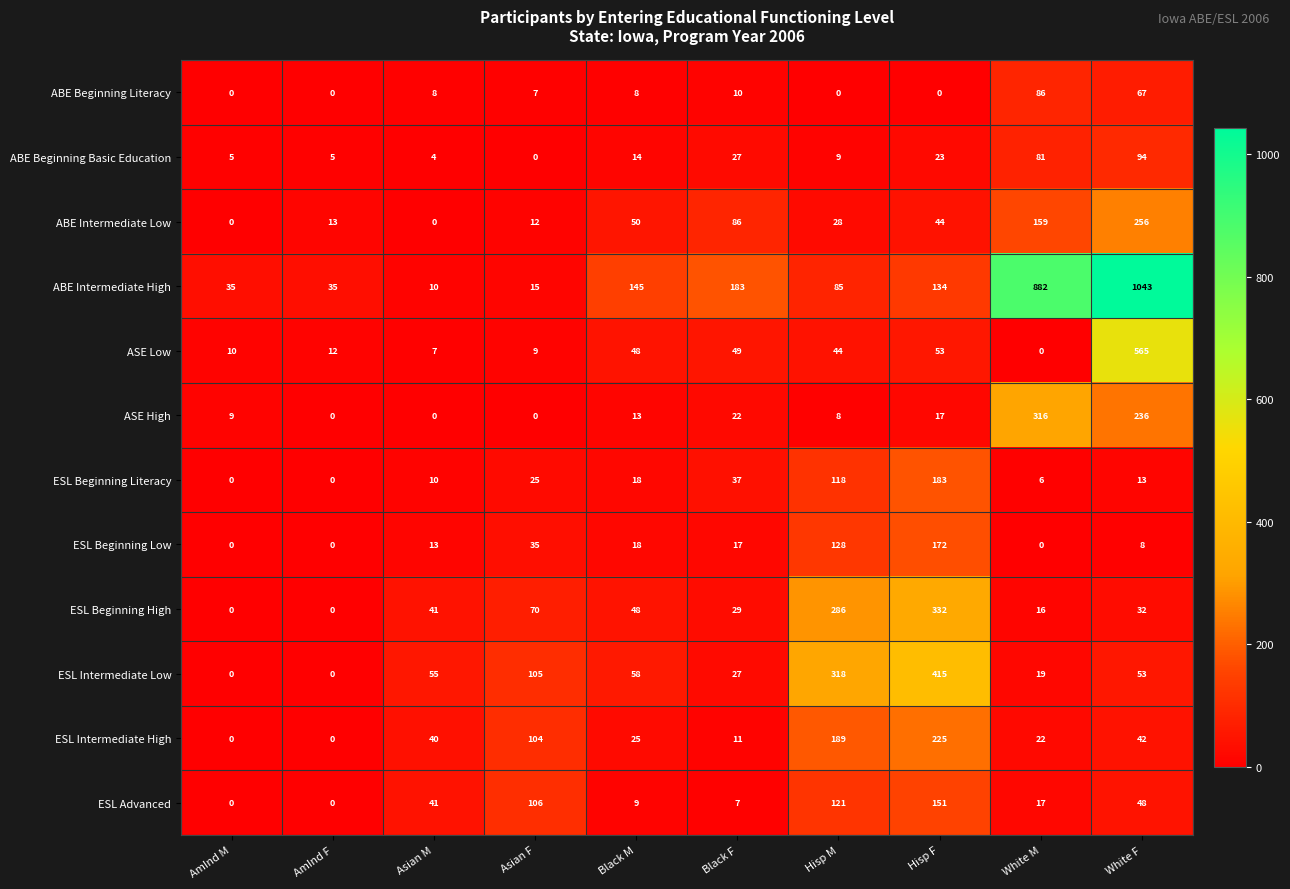

The value of ABE Intermediate Low at Hisp F is 16. True or false?

False